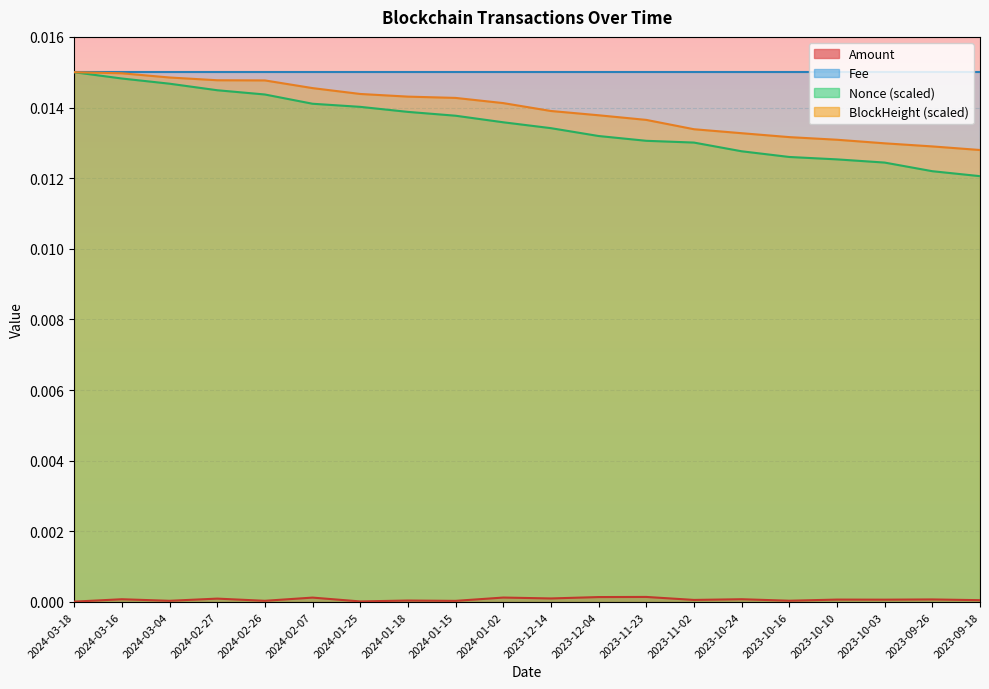

Count the number of categories in the chart.

20